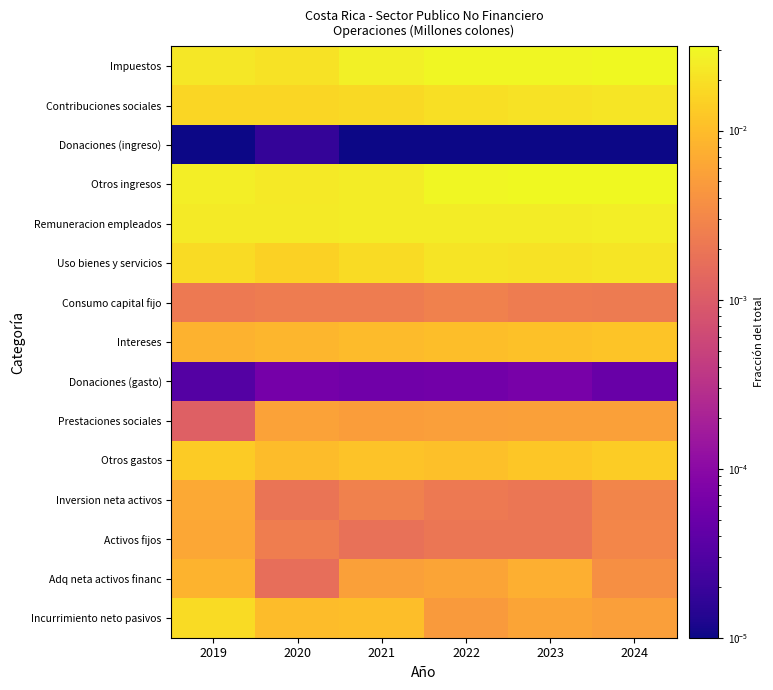

Reading left to right, transcribe all the data shown in this chart.

Impuestos: 2019=0.0	2020=0.0	2021=0.0	2022=0.0	2023=0.0	2024=0.0
Contribuciones sociales: 2019=0.0	2020=0.0	2021=0.0	2022=0.0	2023=0.0	2024=0.0
Donaciones (ingreso): 2019=0.0	2020=0.0	2021=0.0	2022=0.0	2023=0.0	2024=0.0
Otros ingresos: 2019=0.0	2020=0.0	2021=0.0	2022=0.0	2023=0.0	2024=0.0
Remuneracion empleados: 2019=0.0	2020=0.0	2021=0.0	2022=0.0	2023=0.0	2024=0.0
Uso bienes y servicios: 2019=0.0	2020=0.0	2021=0.0	2022=0.0	2023=0.0	2024=0.0
Consumo capital fijo: 2019=0.0	2020=0.0	2021=0.0	2022=0.0	2023=0.0	2024=0.0
Intereses: 2019=0.0	2020=0.0	2021=0.0	2022=0.0	2023=0.0	2024=0.0
Donaciones (gasto): 2019=0.0	2020=0.0	2021=0.0	2022=0.0	2023=0.0	2024=0.0
Prestaciones sociales: 2019=0.0	2020=0.0	2021=0.0	2022=0.0	2023=0.0	2024=0.0
Otros gastos: 2019=0.0	2020=0.0	2021=0.0	2022=0.0	2023=0.0	2024=0.0
Inversion neta activos: 2019=0.0	2020=0.0	2021=0.0	2022=0.0	2023=0.0	2024=0.0
Activos fijos: 2019=0.0	2020=0.0	2021=0.0	2022=0.0	2023=0.0	2024=0.0
Adq neta activos financ: 2019=0.0	2020=0.0	2021=0.0	2022=0.0	2023=0.0	2024=0.0
Incurrimiento neto pasivos: 2019=0.0	2020=0.0	2021=0.0	2022=0.0	2023=0.0	2024=0.0